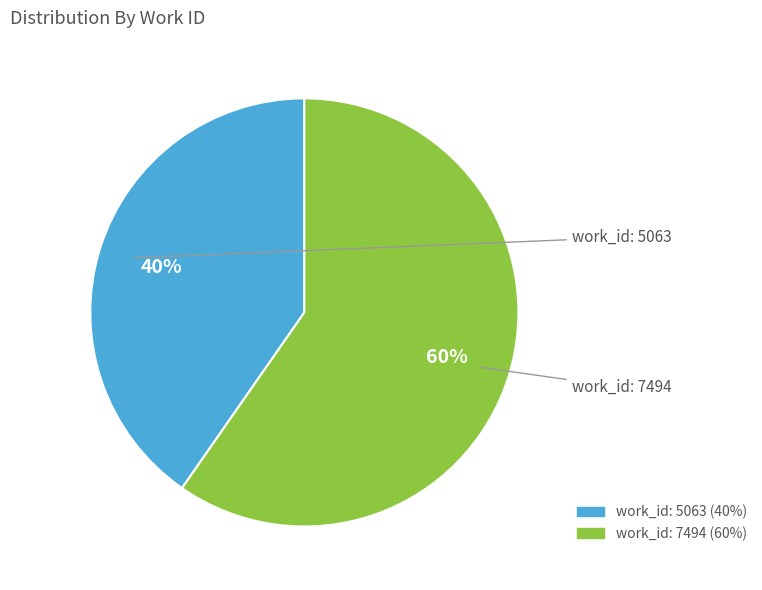

Combined, do work_id: 5063 and work_id: 7494 account for over 50%?

Yes